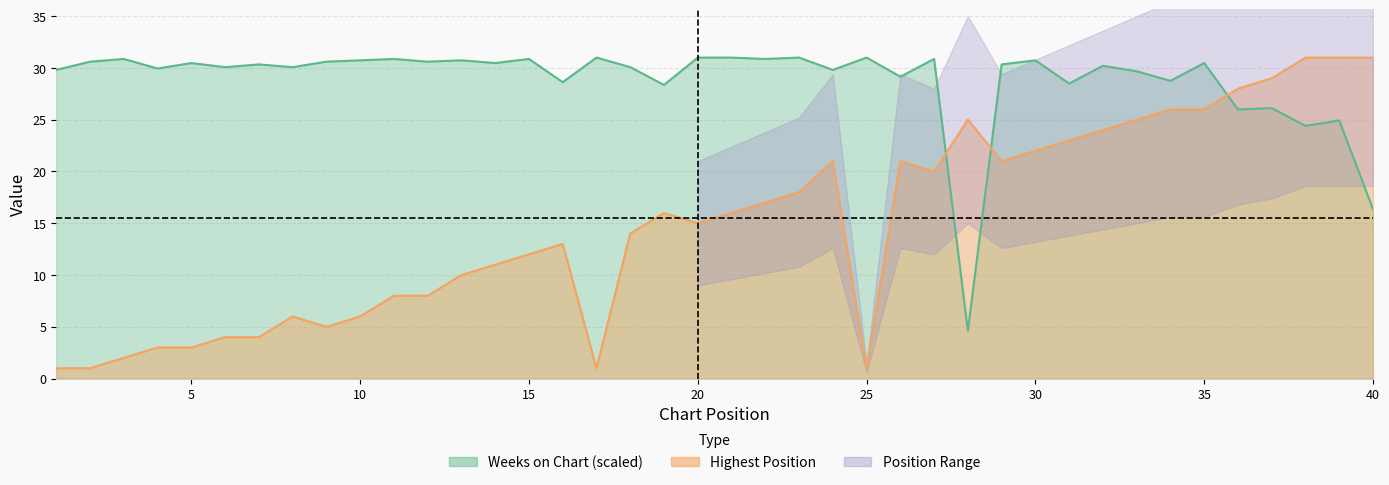

Count the number of categories in the chart.

40